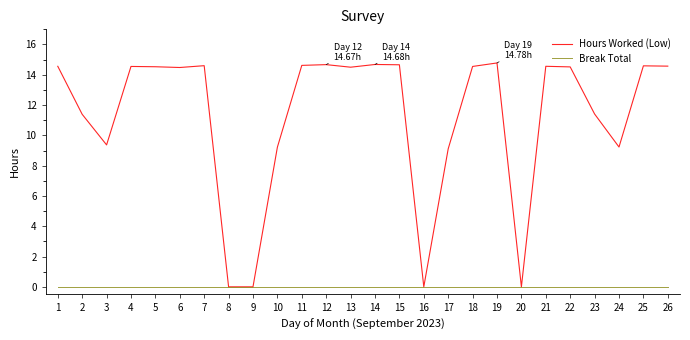

Which series changed the most between 20 and 26?

Hours Worked (Low)